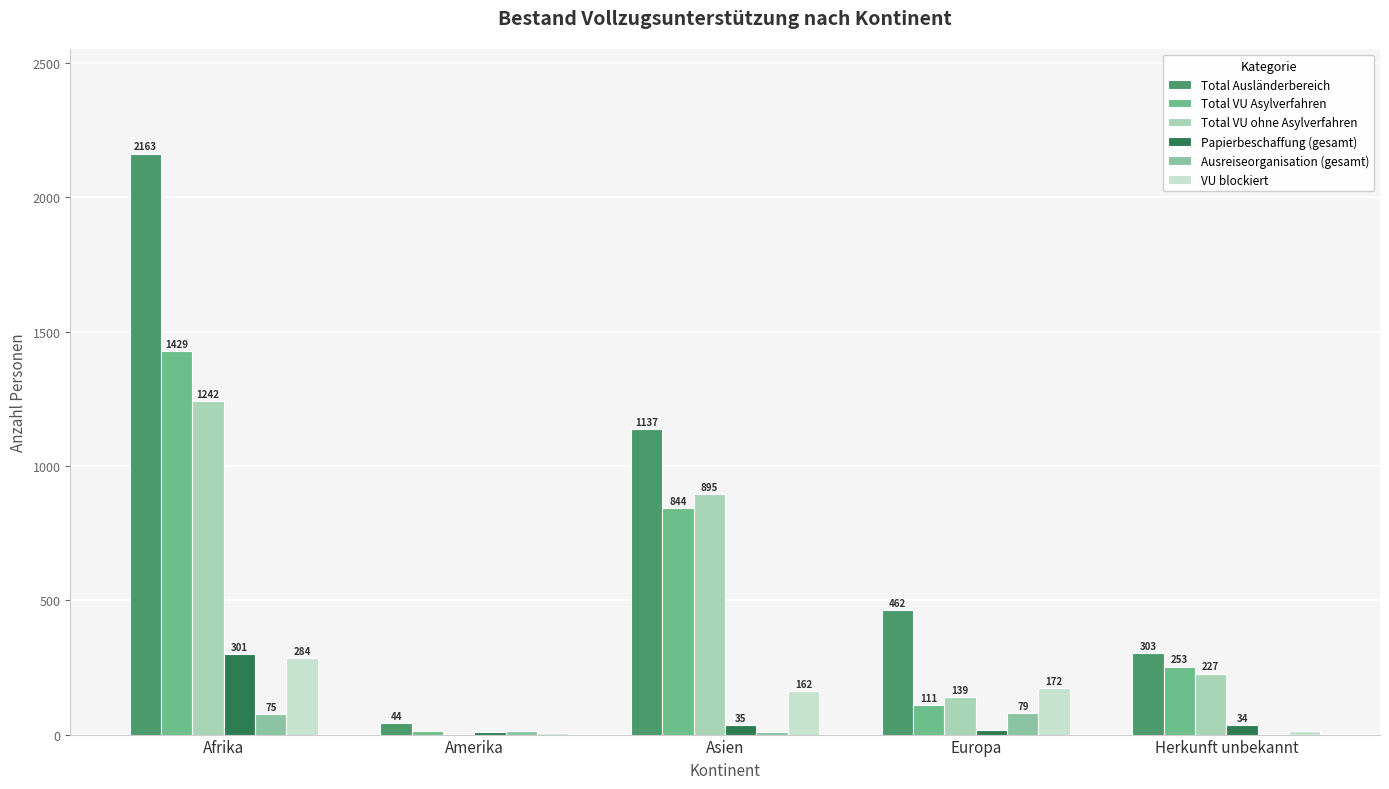

What is the value of the Total VU Asylverfahren bar at the 5th from the left?

253